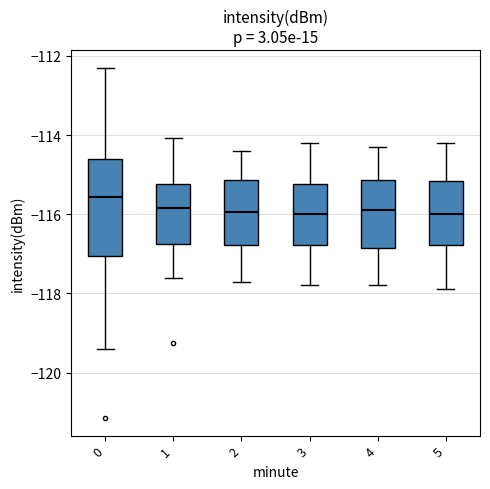

Reading left to right, transcribe this box plot: for each box, give where its median line is, the range the box spans, and where its two whiskers end, as read against the y-axis. The values are not printed on the chart, so give them approximately, as read against the axis.

0: median -115.6, box -117.0 to -114.6, whiskers -119.4 to -112.2
1: median -115.8, box -116.8 to -115.2, whiskers -117.6 to -114.0
2: median -116.0, box -116.8 to -115.2, whiskers -117.6 to -114.4
3: median -116.0, box -116.8 to -115.2, whiskers -117.8 to -114.2
4: median -115.8, box -116.8 to -115.2, whiskers -117.8 to -114.2
5: median -116.0, box -116.8 to -115.2, whiskers -117.8 to -114.2